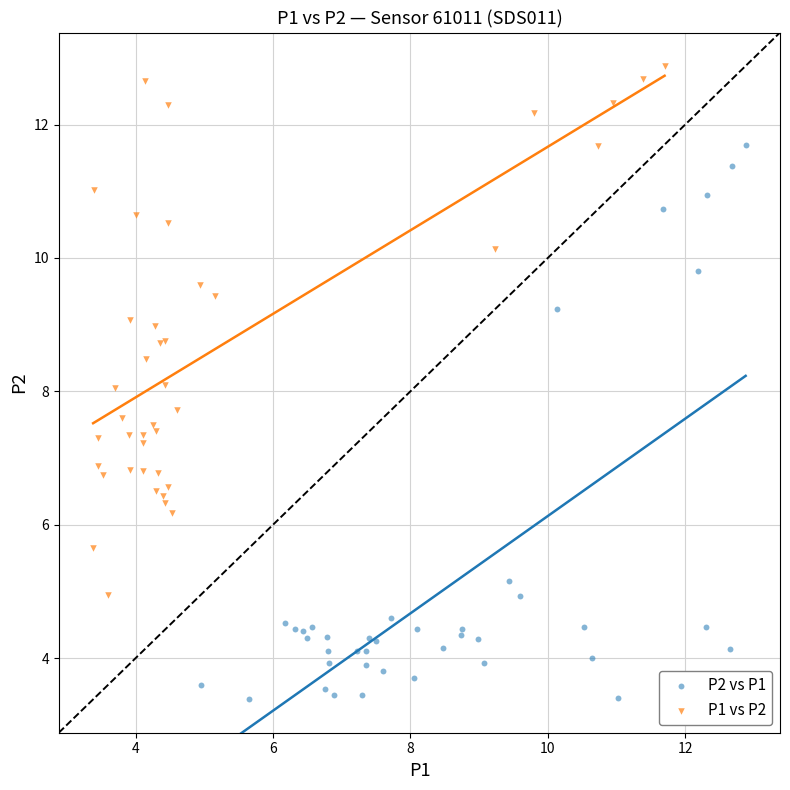

What are all the series names shown in the legend?

P2 vs P1, P1 vs P2